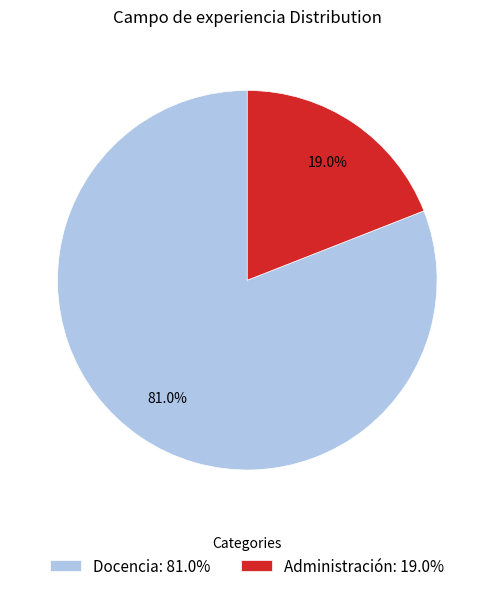

The Administración slice represents 6% of the pie. True or false?

False